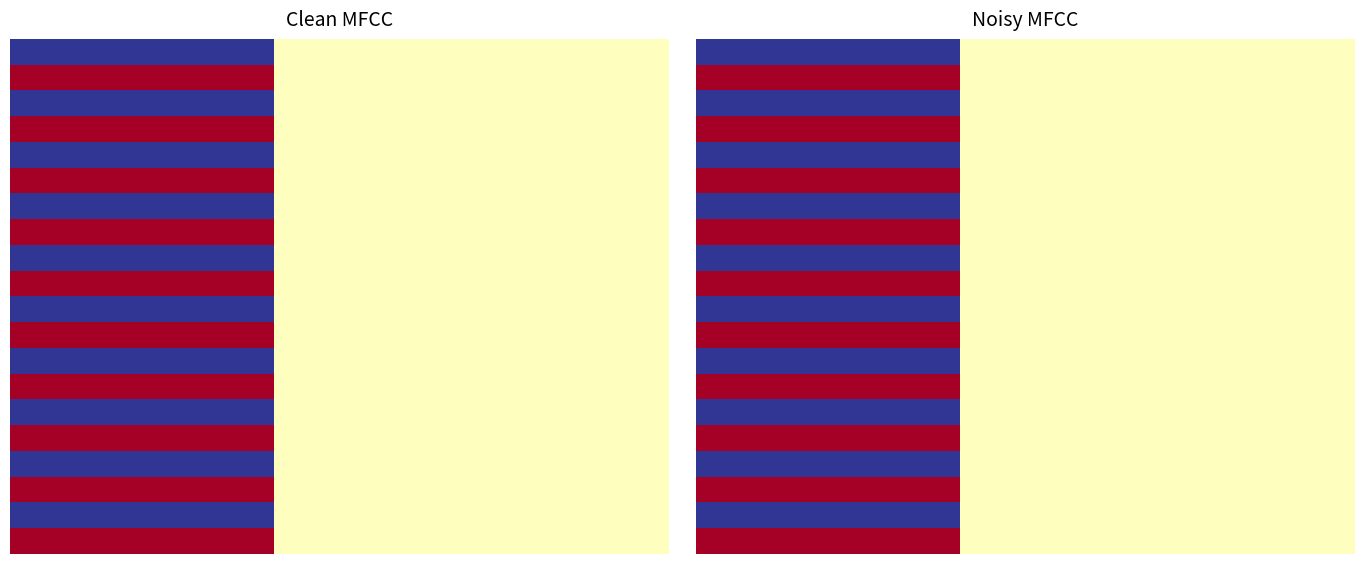

Which has a higher value, 28 or 15?

28